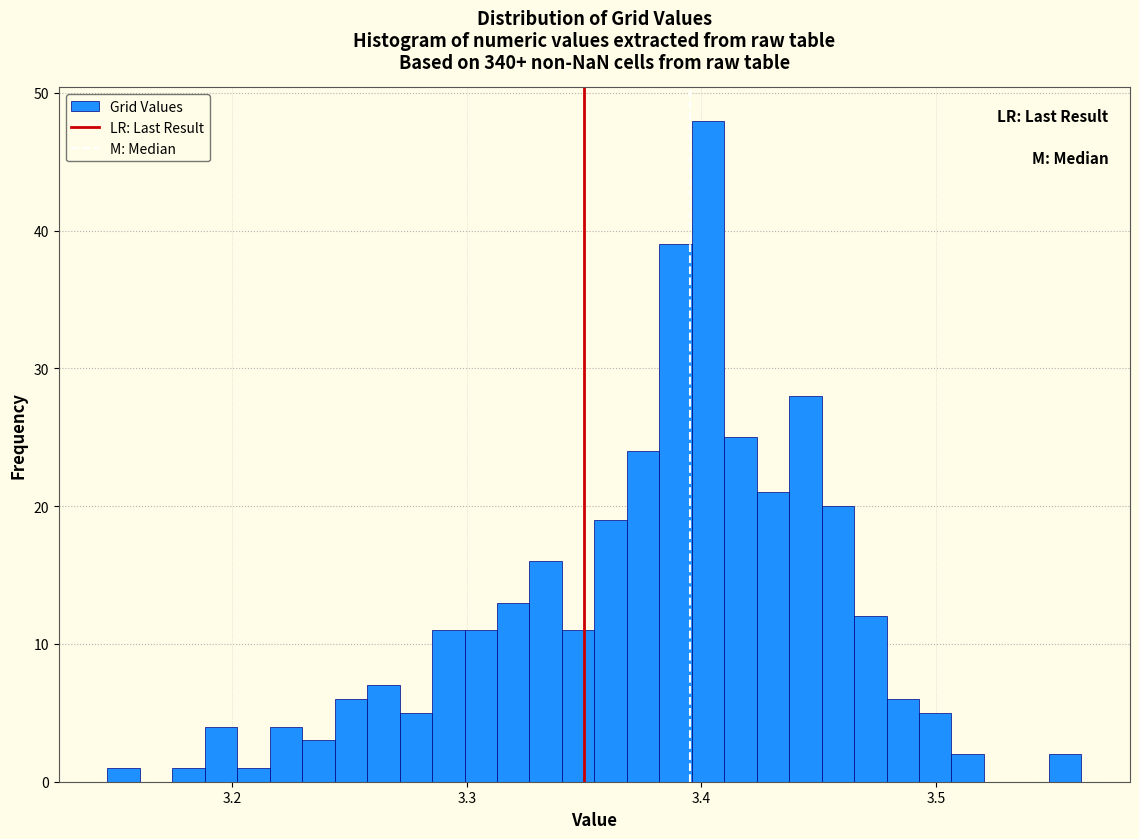

Around what value on the x-axis is the tallest bar? Give the approximate position of its centre, as read against the axis.

3.40